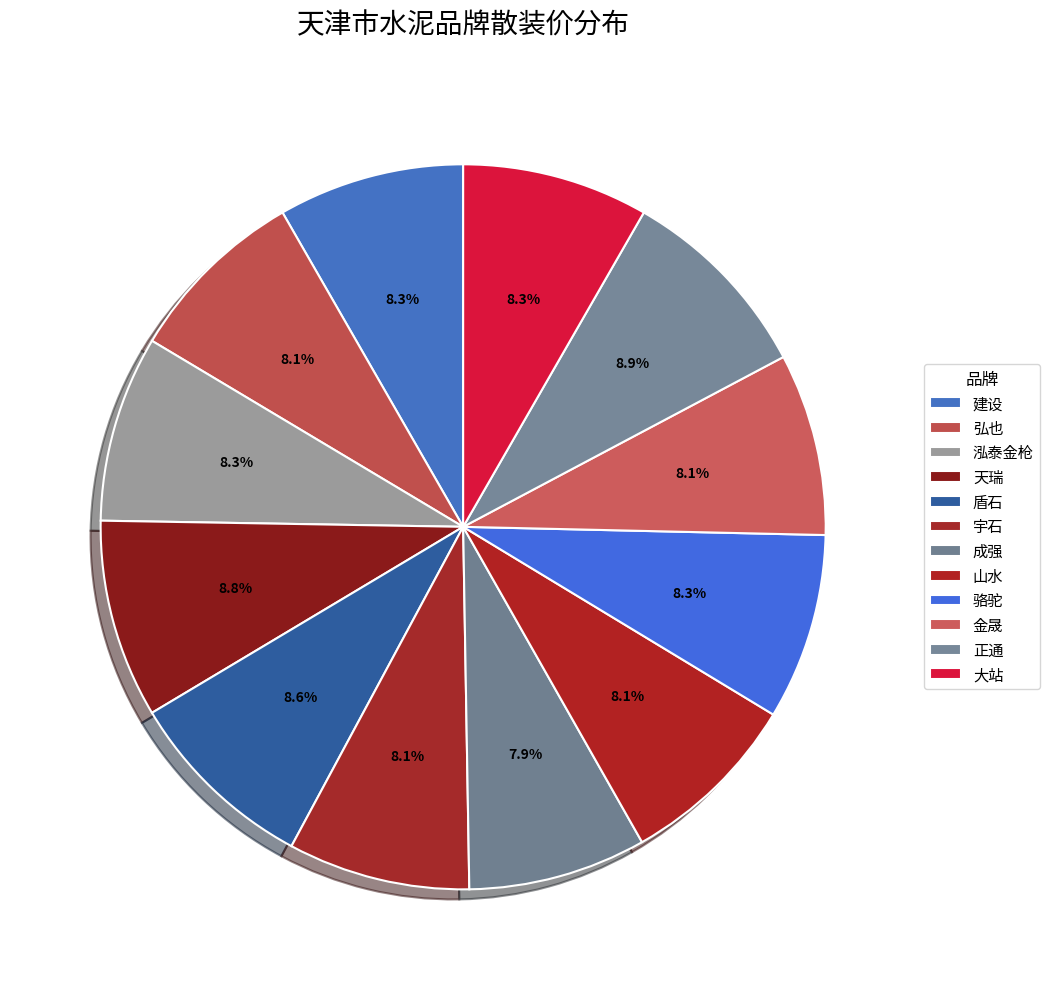

True or false: 山水 accounts for 1% of the total.

False